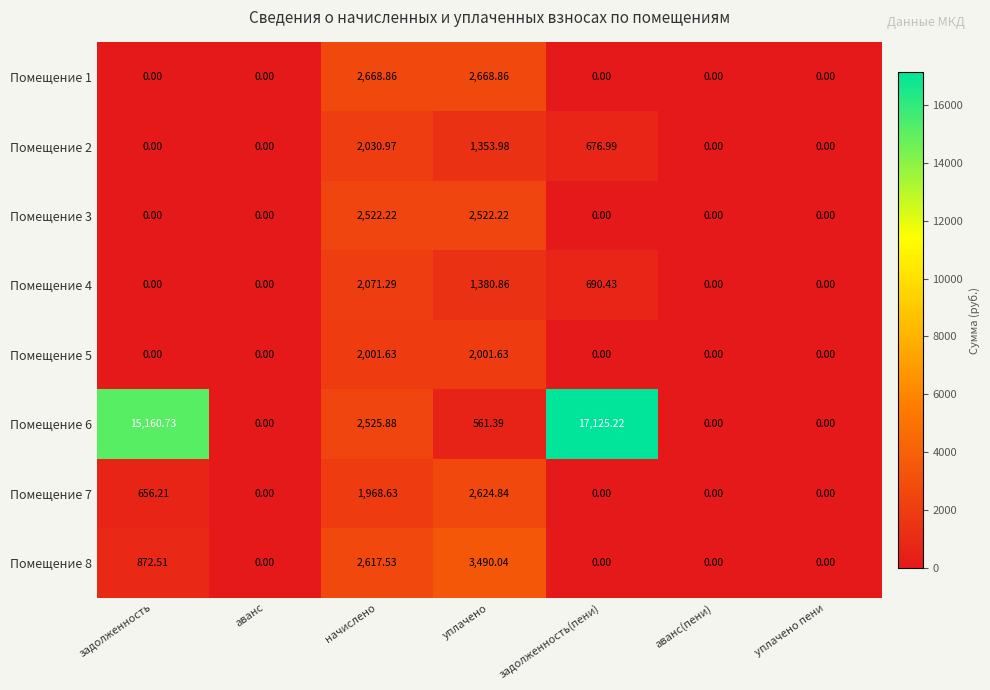

Which category has the highest value across all series?

задолженность(пени)